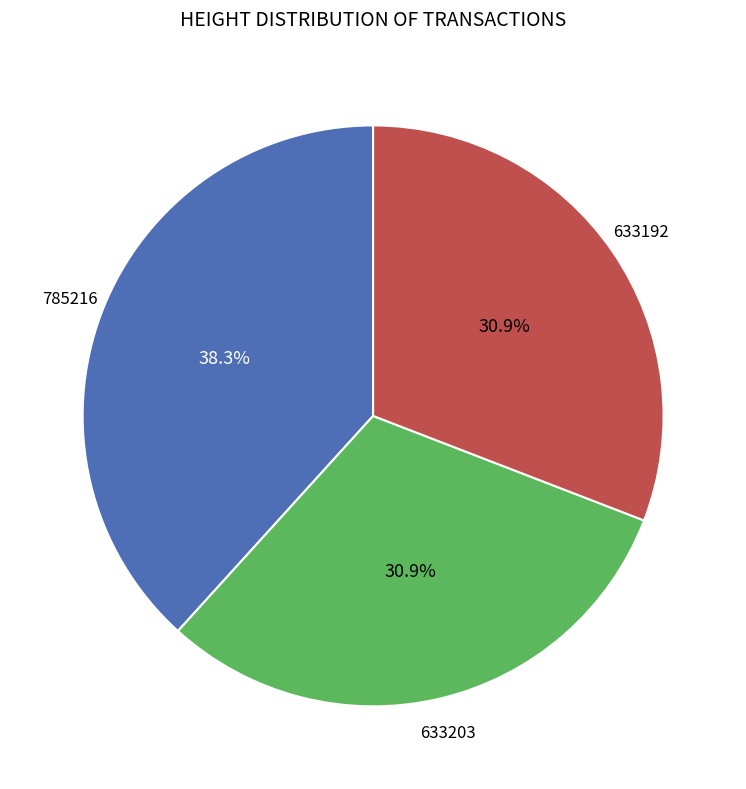

Does any single category account for the majority?

No